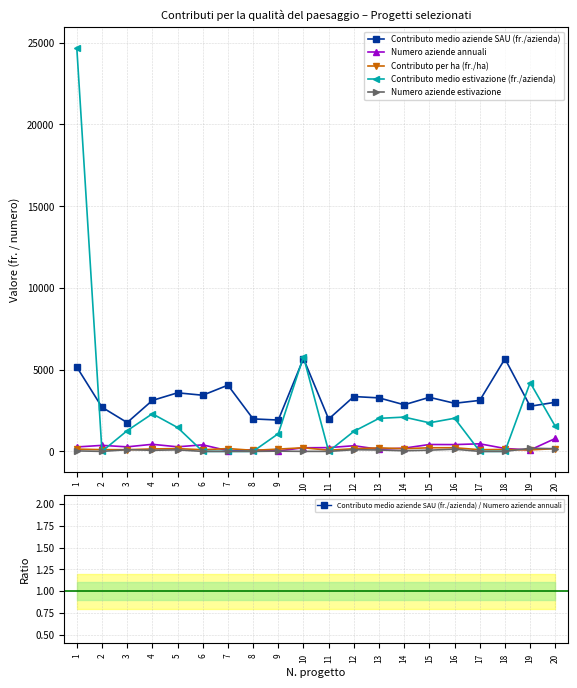

Which series has the widest spread of values?

Contributo medio estivazione (fr./azienda)